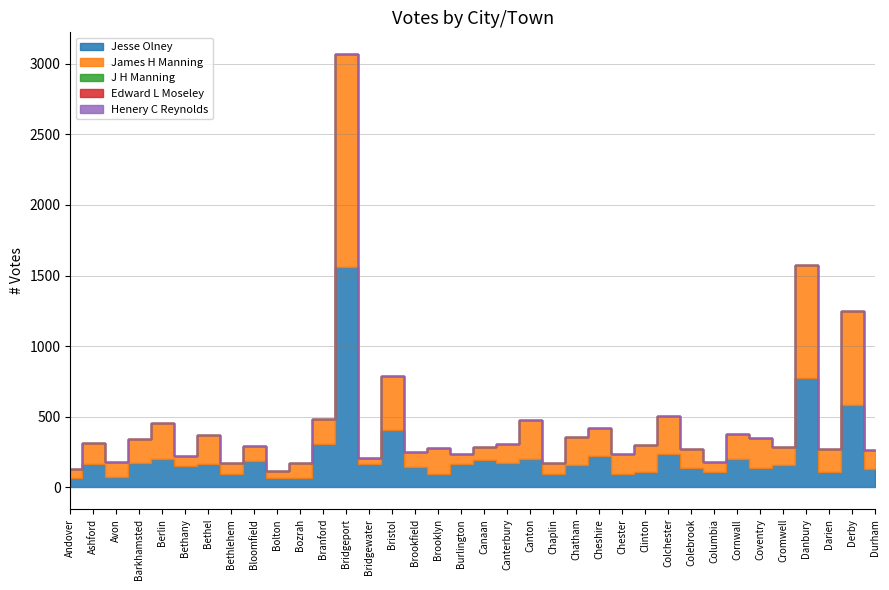

What is the value of the James H Manning point at the 25th from the left?

138